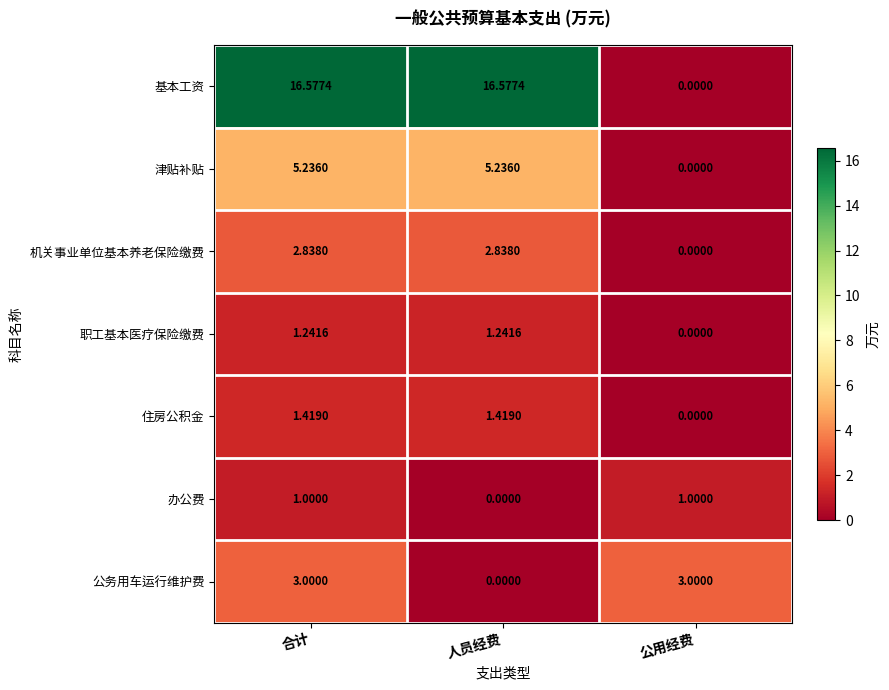

What is the difference between the highest and lowest values at 合计?

15.6